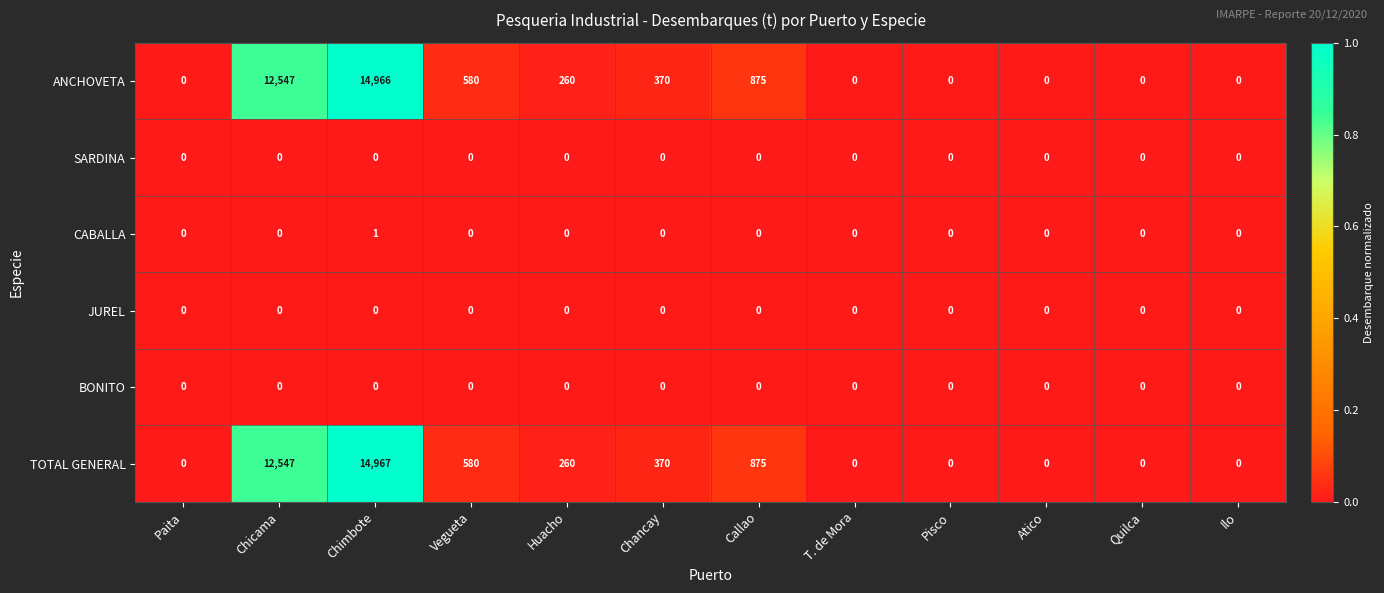

At which category is the sum across all series the highest?

Chimbote